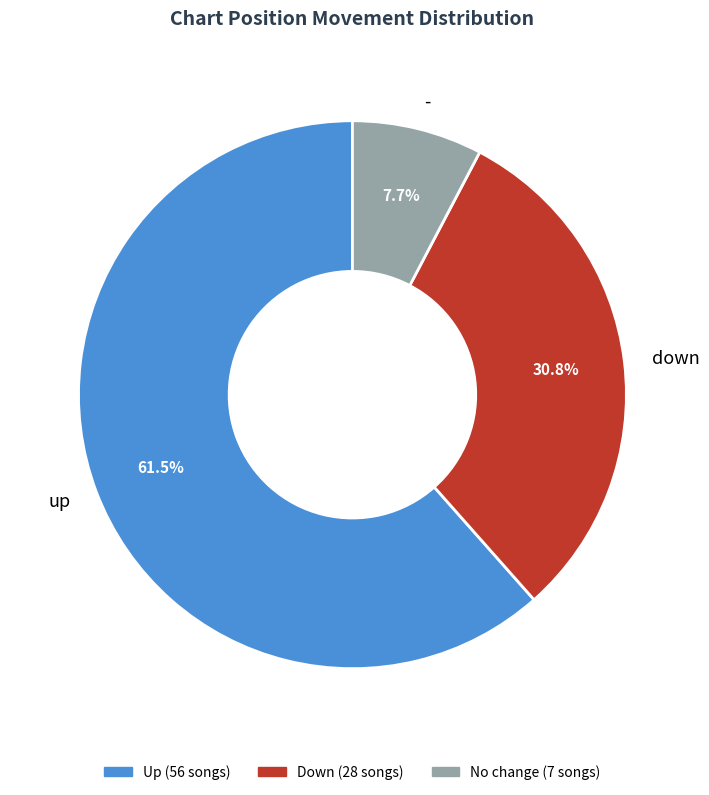

To the nearest percent, what is the difference between the - and down slice percentages?

23%